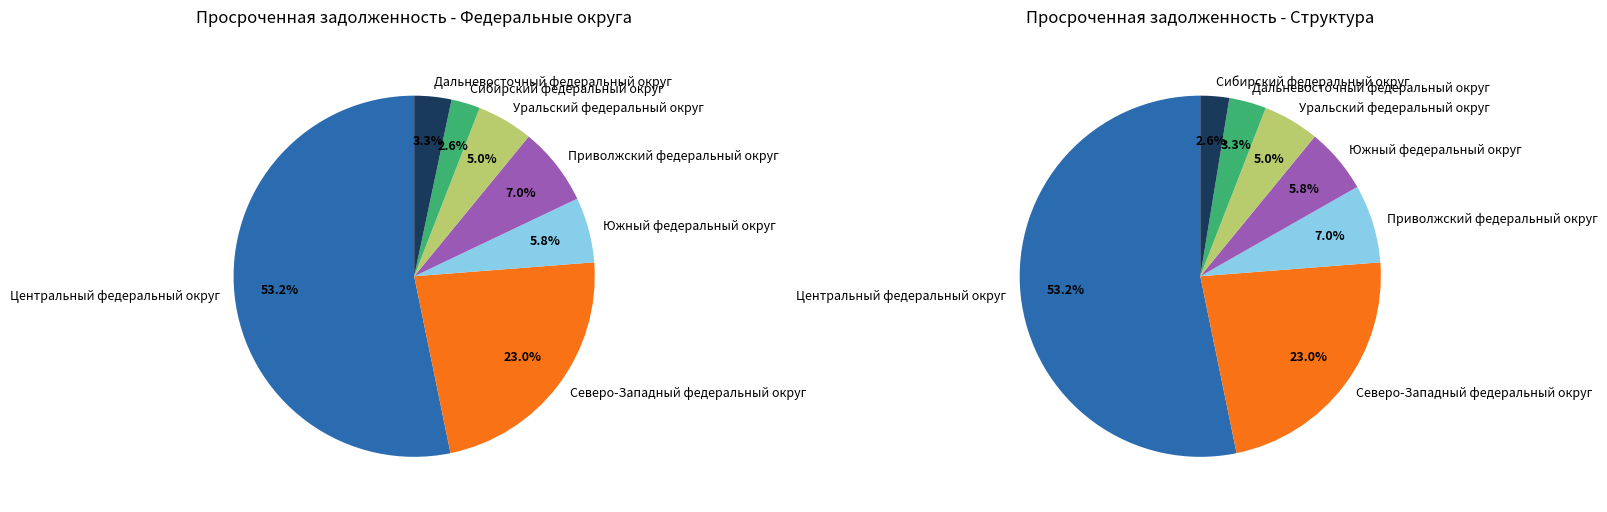

What percentage is the Северо-Западный федеральный округ slice, to the nearest percent?

23%